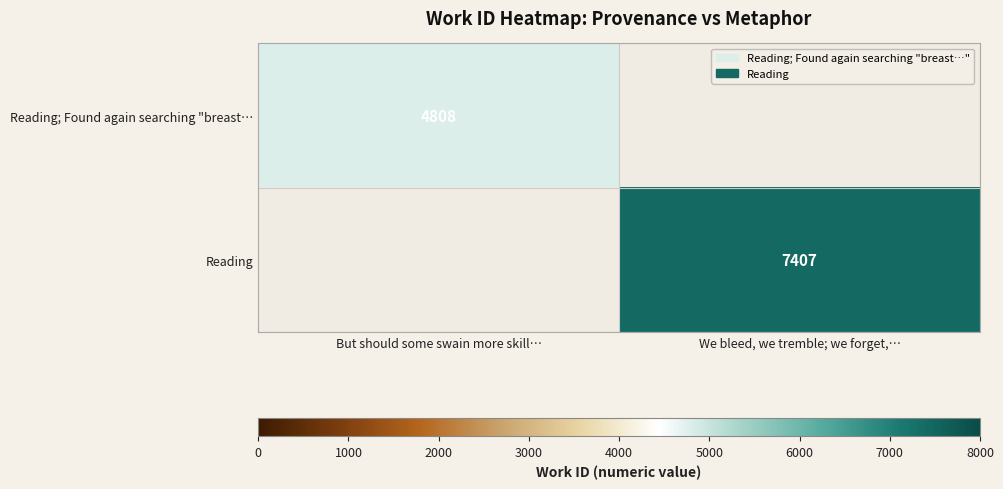

Is the value of Reading at We bleed, we tremble; we forget,… greater than the value of Reading; Found again searching "breast… at But should some swain more skill…?

Yes